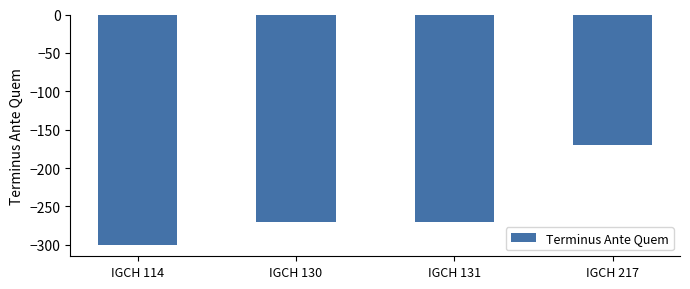

Which has a higher value, IGCH 131 or IGCH 114?

IGCH 131